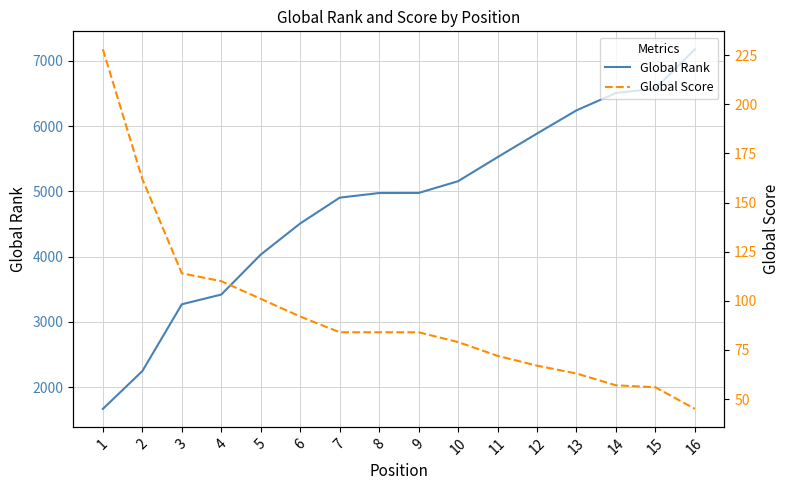

Does the chart have visible grid lines?

Yes